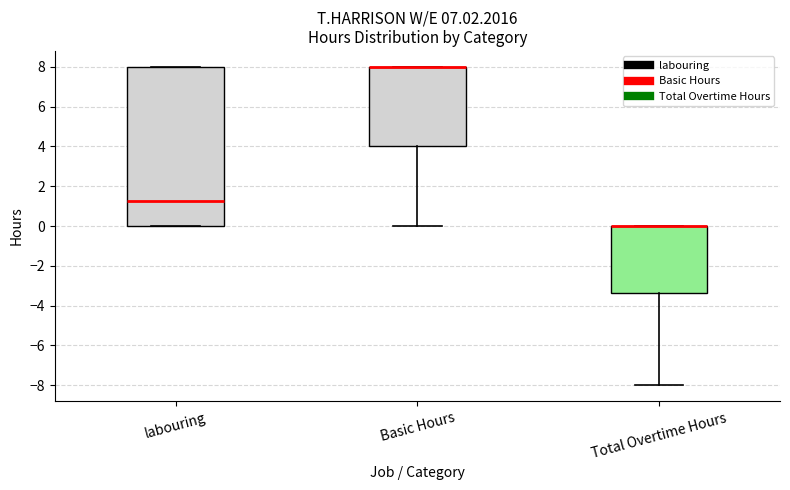

Reading left to right, transcribe this box plot: for each box, give where its median line is, the range the box spans, and where its two whiskers end, as read against the y-axis. The values are not printed on the chart, so give them approximately, as read against the axis.

labouring: median 1.2, box 0.0 to 8.0, whiskers 0.0 to 8.0
Basic Hours: median 8.0 (drawn on the box's upper edge), box 4.0 to 8.0, whiskers 0.0 to 8.0
Total Overtime Hours: median 0.0 (drawn on the box's upper edge), box -3.4 to 0.0, whiskers -8.0 to 0.0